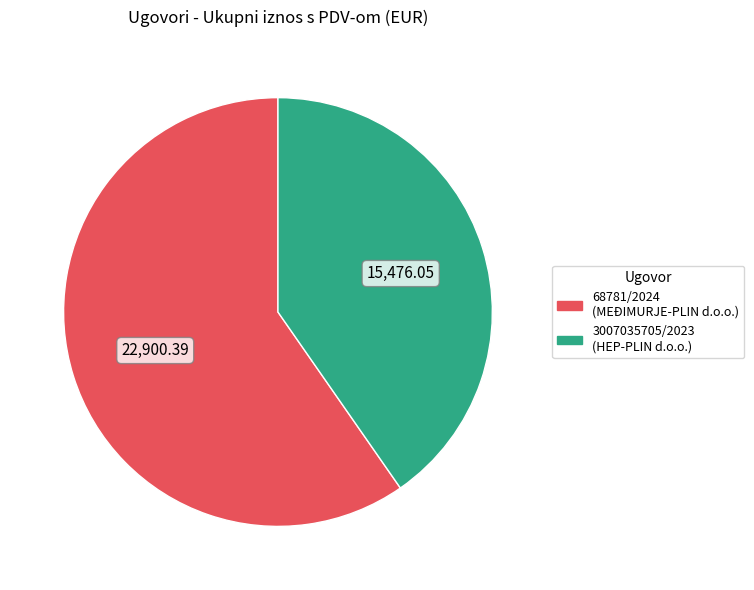

Between 68781/2024 (MEĐIMURJE-PLIN d.o.o.) and 3007035705/2023 (HEP-PLIN d.o.o.), which is larger?

68781/2024 (MEĐIMURJE-PLIN d.o.o.)